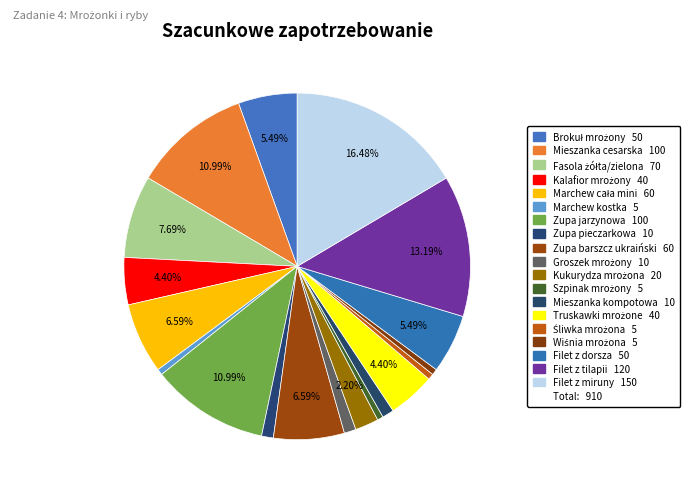

How many segments does this pie chart have?

19